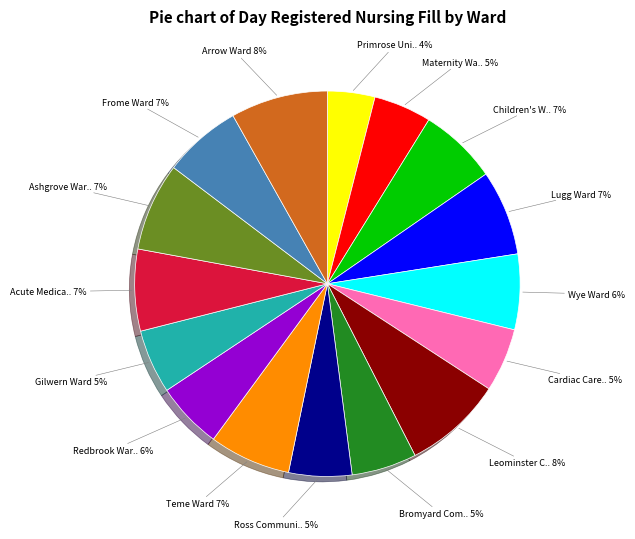

To the nearest percent, what is the average slice percentage?

6%